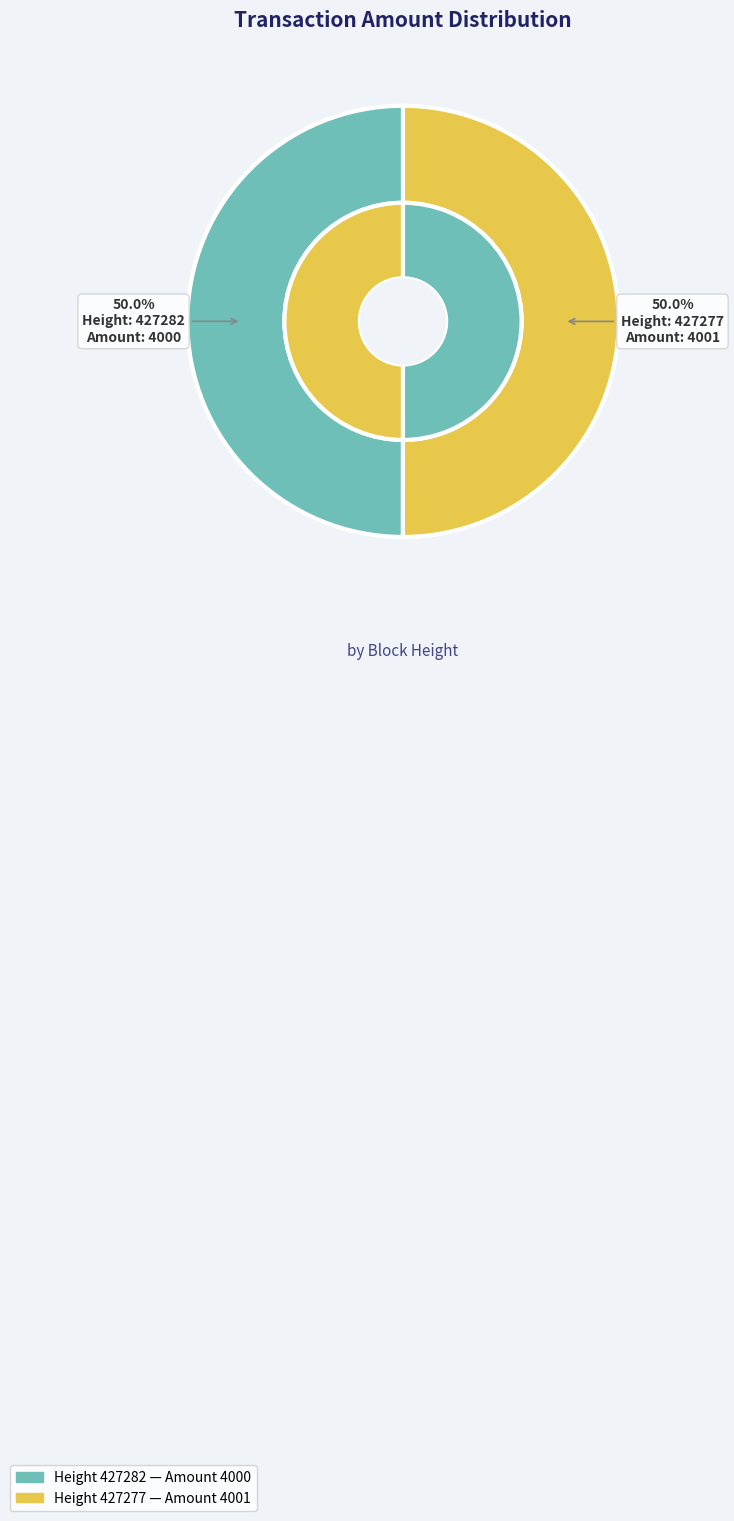

Does 427282 account for over 50% of the chart?

No